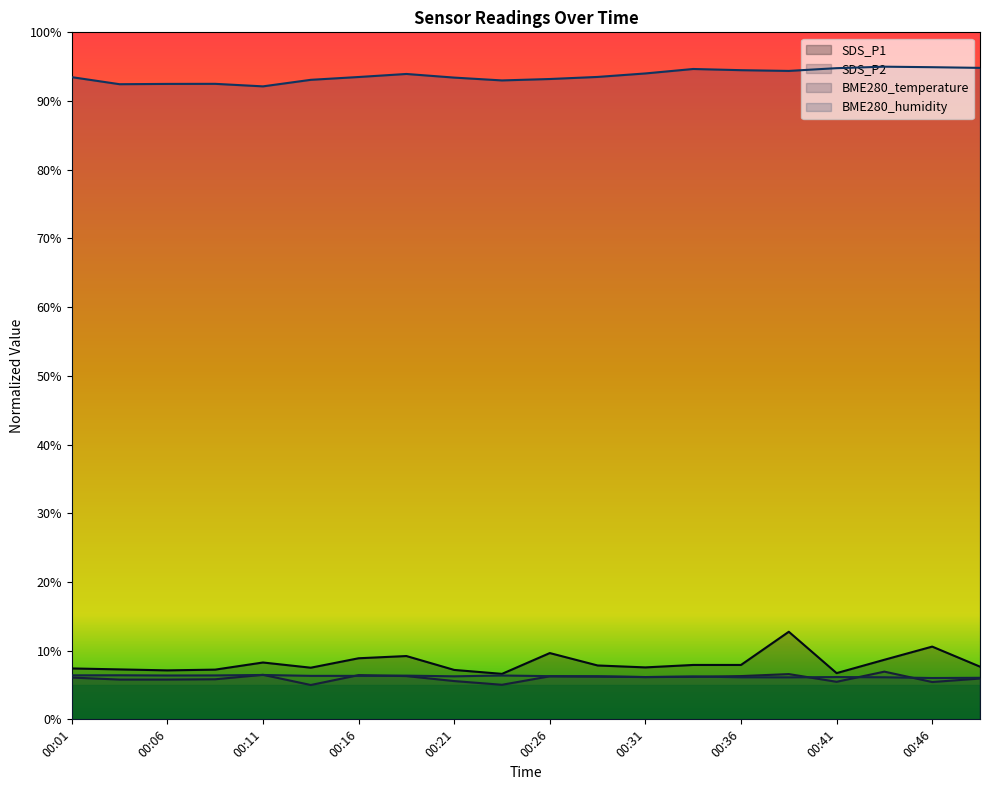

Does the chart display data point markers on the line(s)?

No